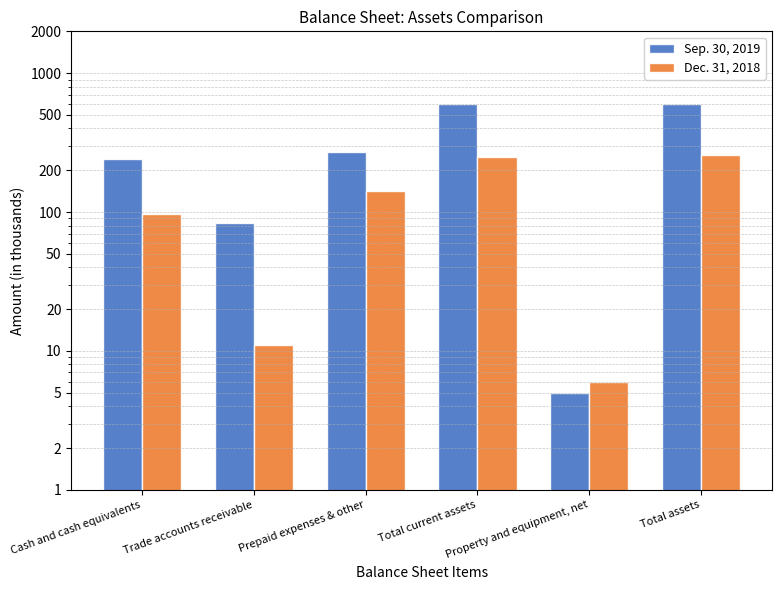

Which series has the widest spread of values?

Sep. 30, 2019